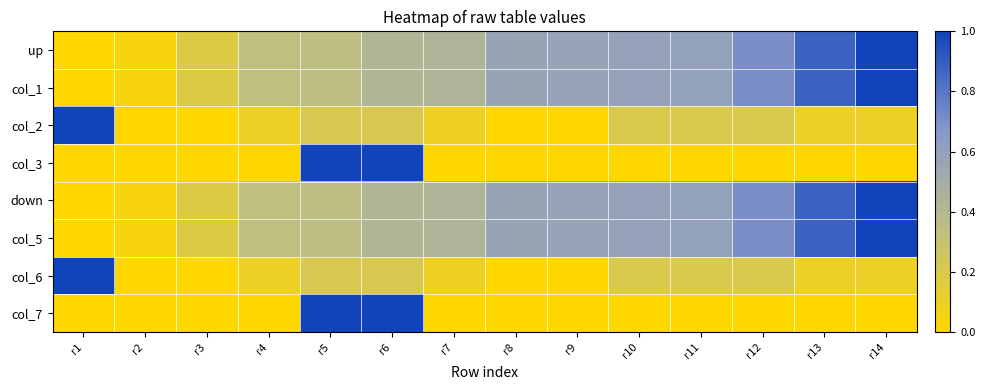

Rank the series by their maximum value, from highest to lowest.

up, col_1, col_2, col_3, down, col_5, col_6, col_7